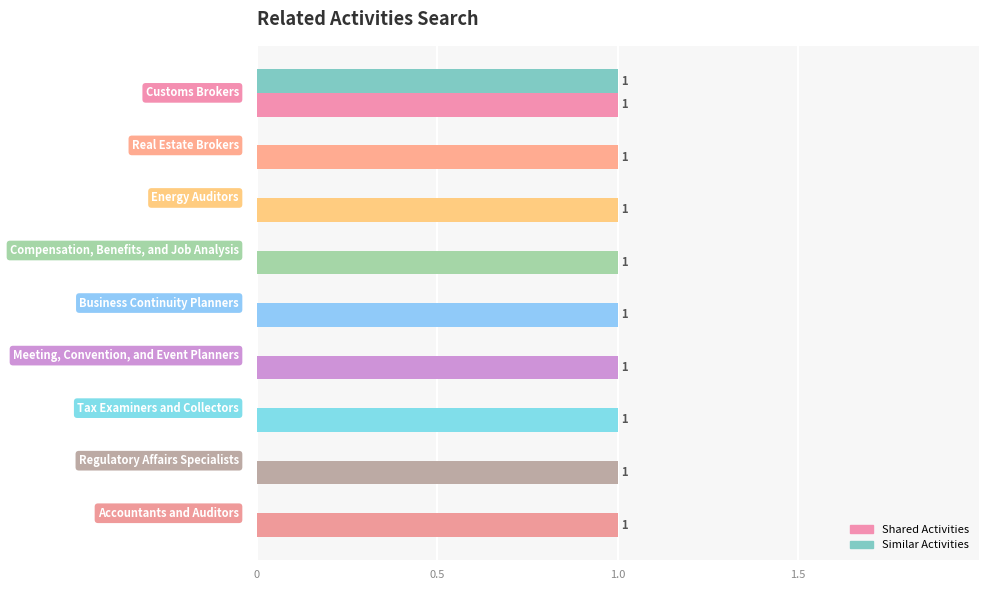

Which series has the largest total across all categories?

Shared Activities